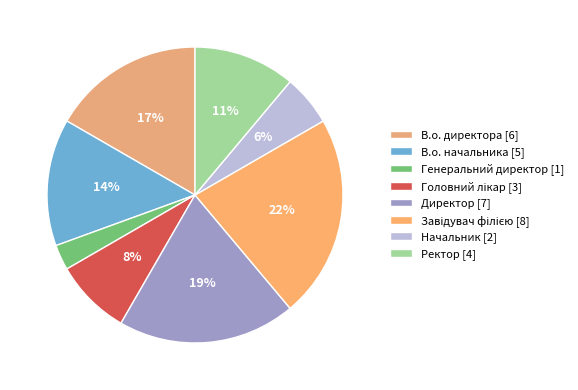

Rank the categories by value from lowest to highest.

Генеральний директор, Начальник, Головний лікар, Ректор, В.о. начальника, В.о. директора, Директор, Завідувач філією